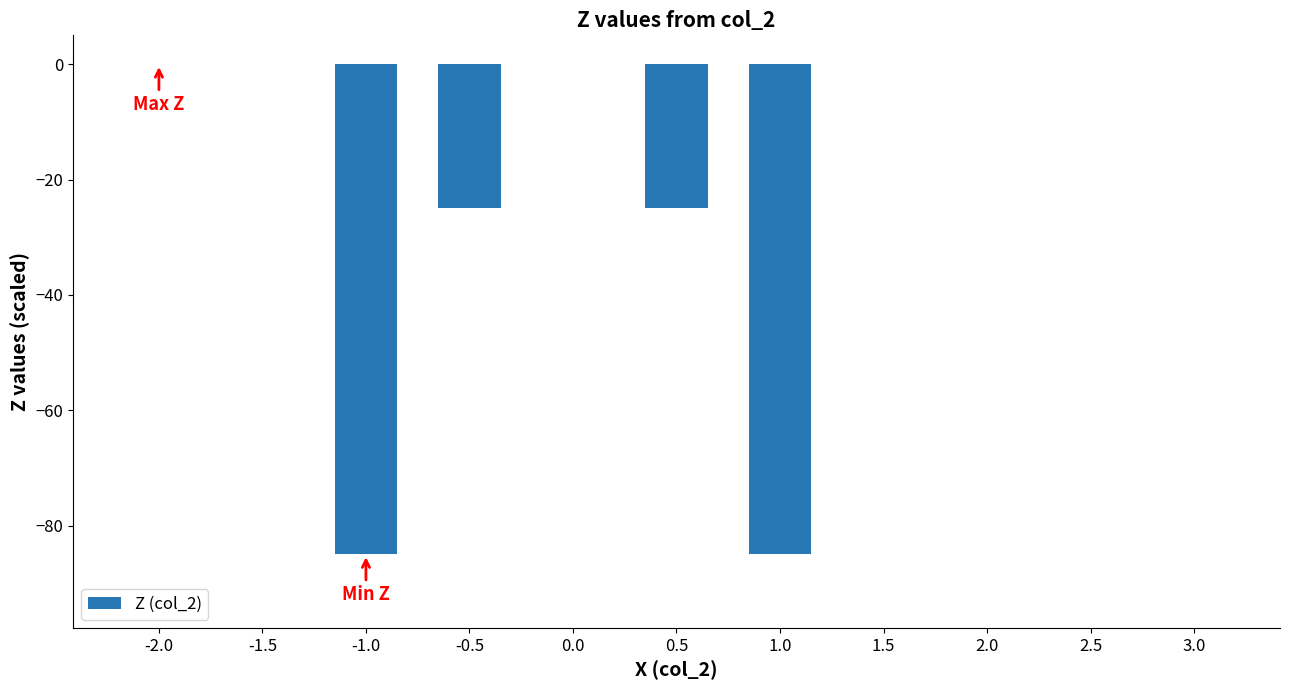

What is the sum of all values?

-219.8